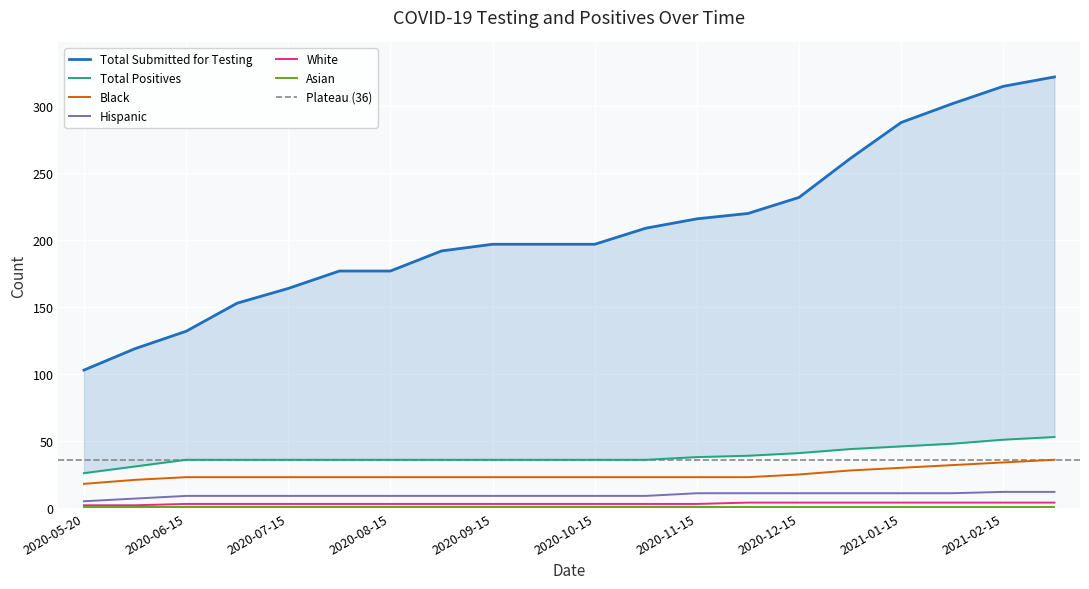

How many values in the Total Submitted for Testing series exceed 197?

9